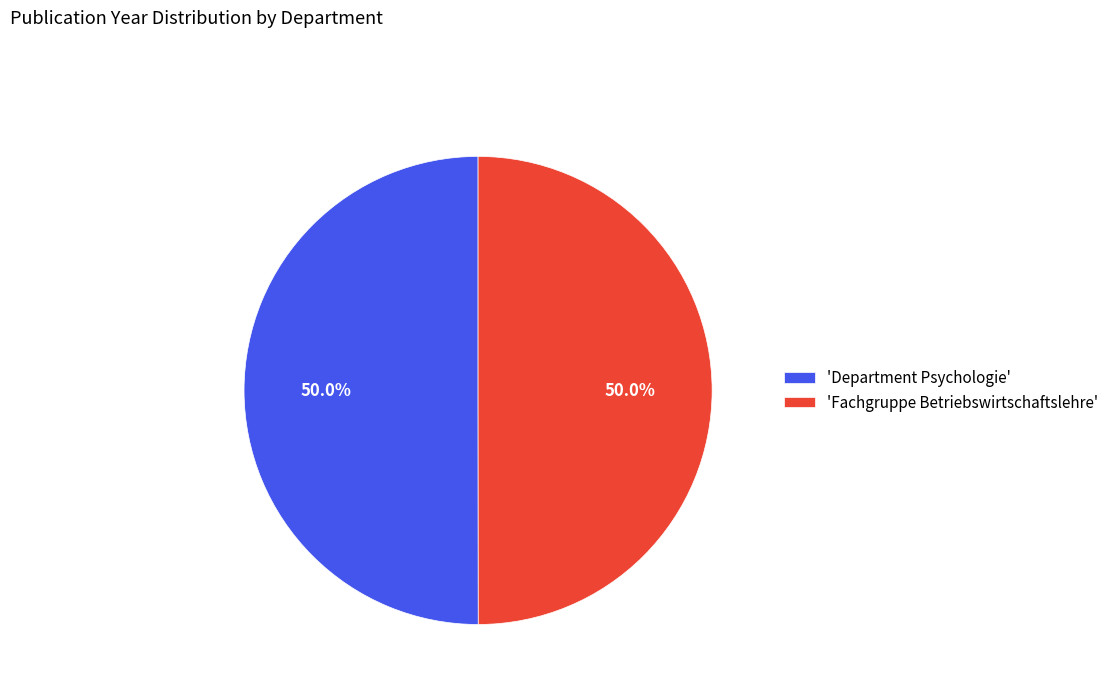

Count the number of slices in the pie.

2